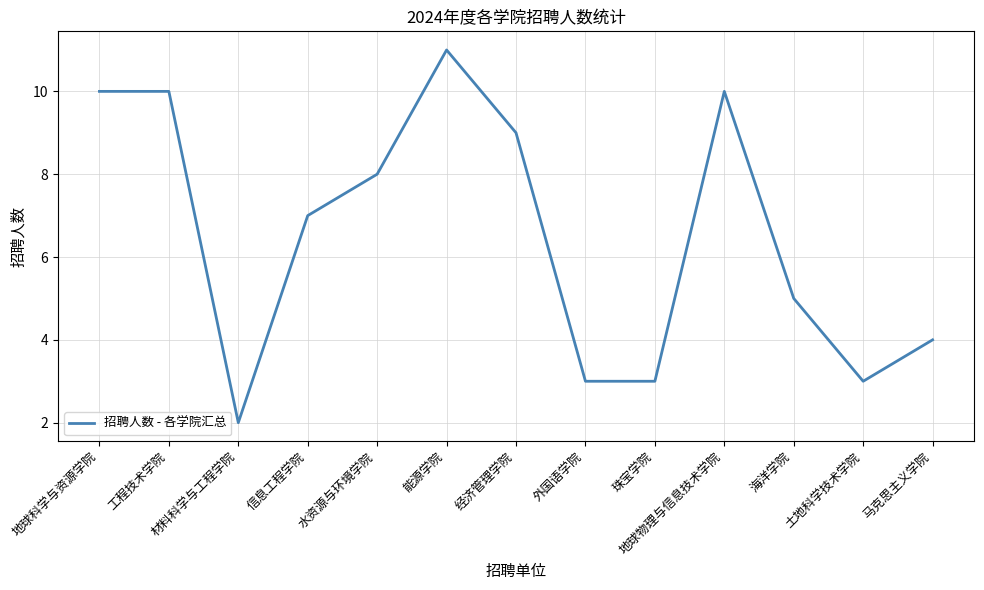

True or false: the data shows 10 at 地球科学与资源学院.

True